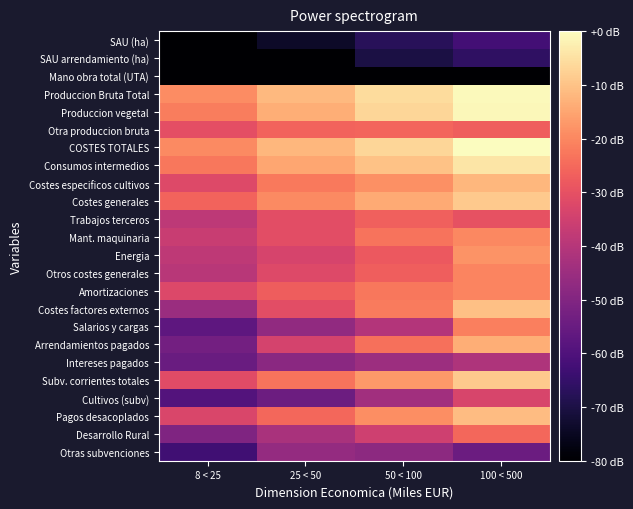

What is the total value across all series at 50 < 100?

-751.0